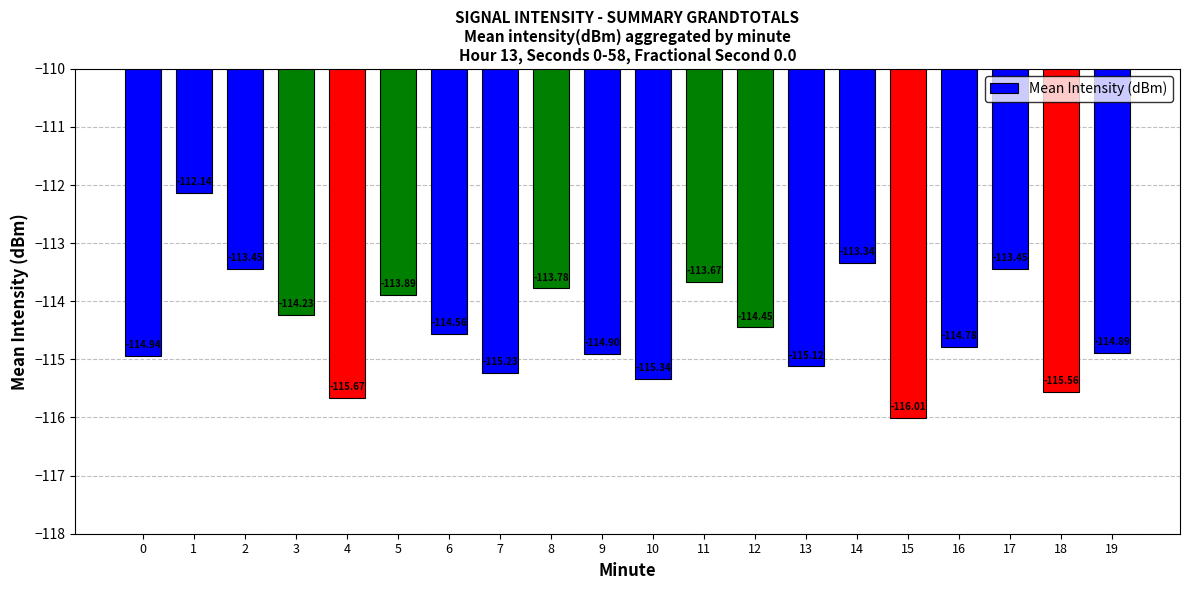

What is the minimum value shown in the chart?

-116.0